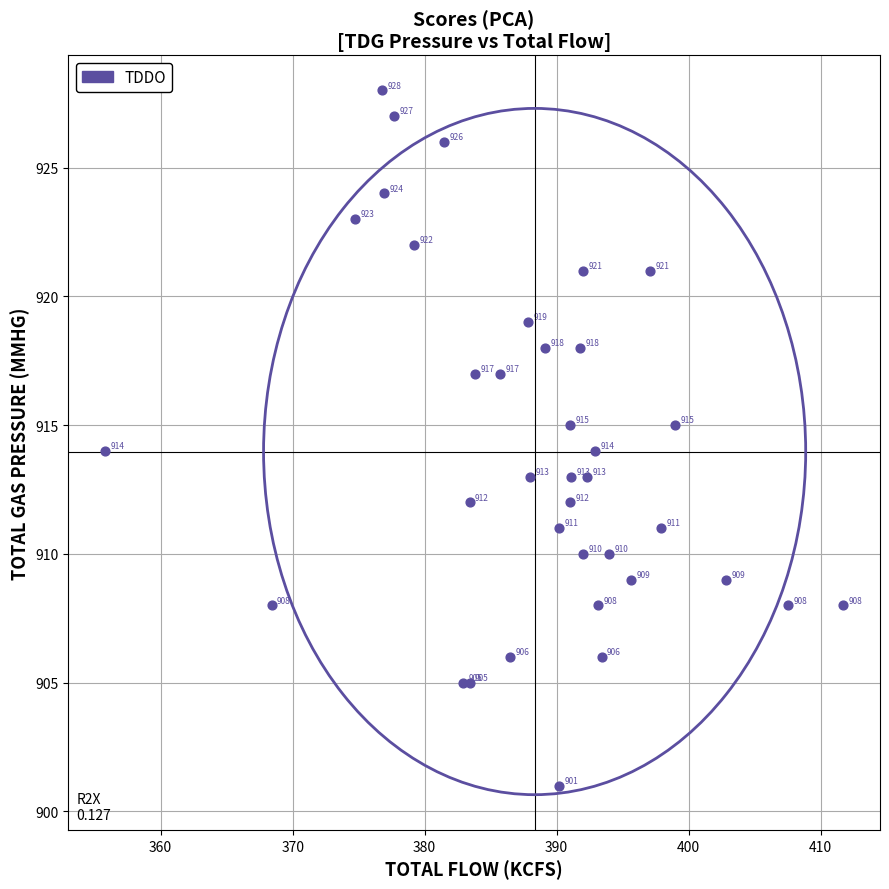

What Y value in the scatter plot is closest to 914?

914